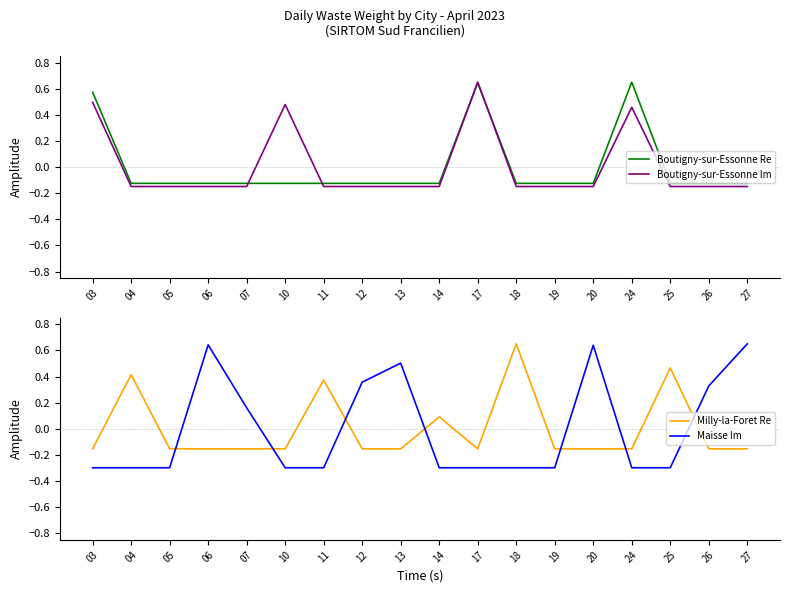

Which series has the widest spread of values?

Maisse Im